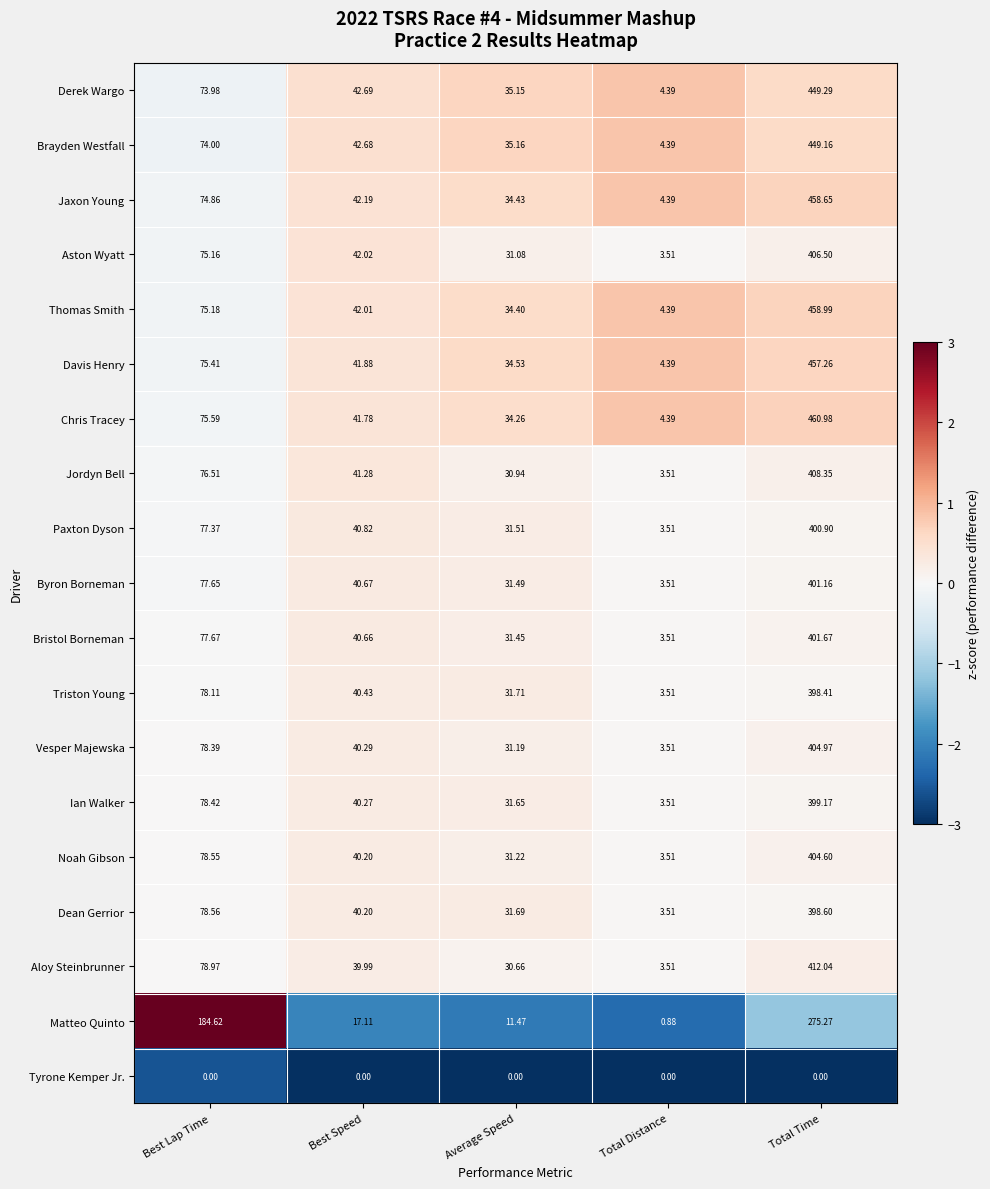

At which label does Thomas Smith first exceed 42?

Best Lap Time